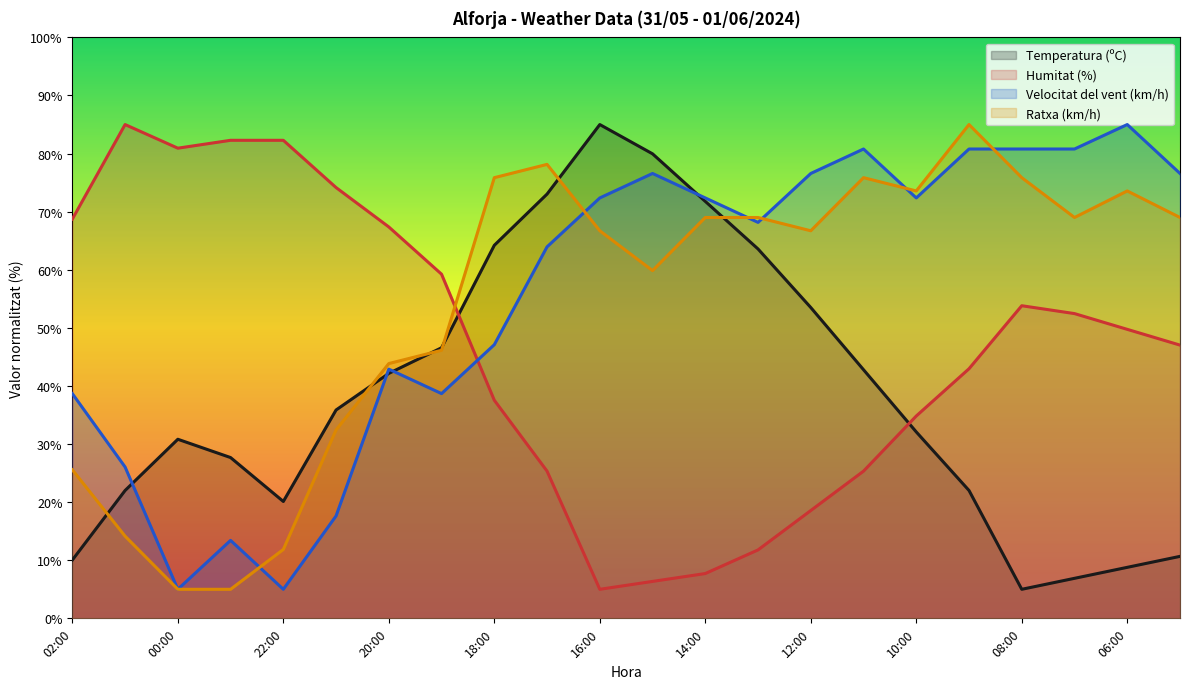

How many categories are shown in the chart?

22